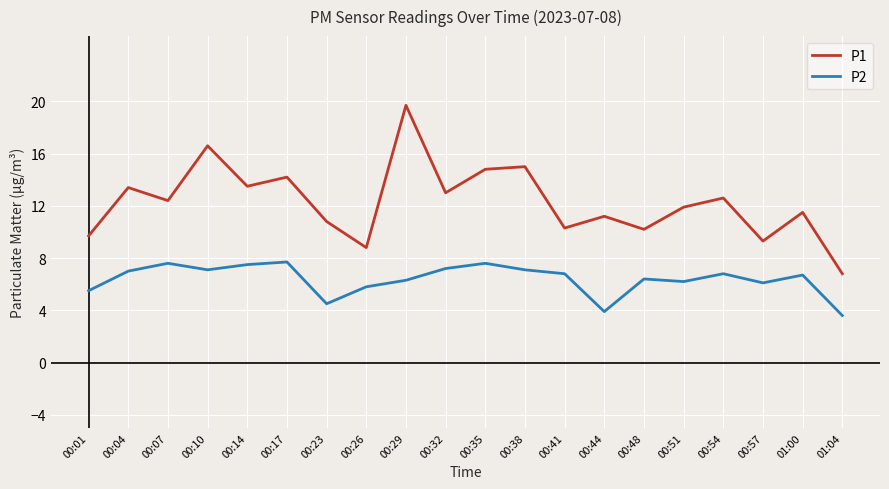

Rank the series at 00:14 from highest to lowest value.

P1, P2